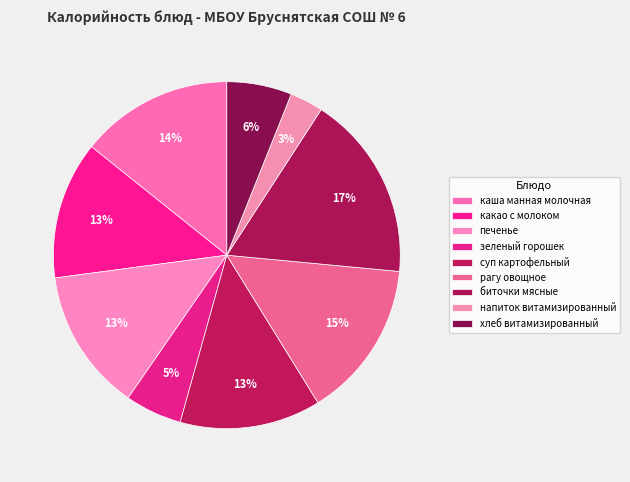

How many segments does this pie chart have?

9